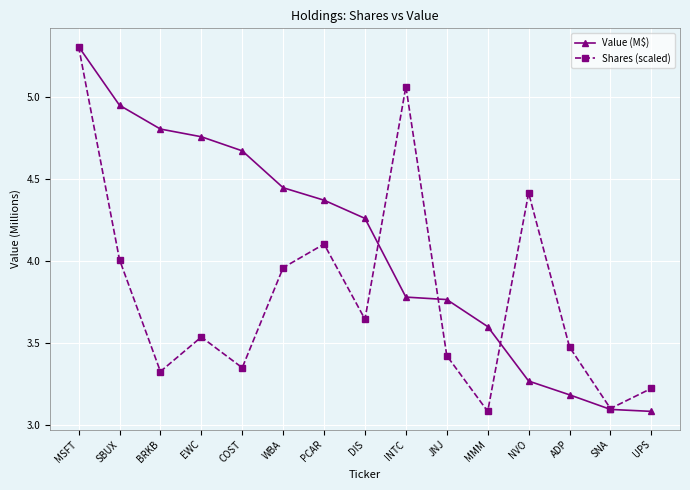

At which category does the chart reach its peak across all series?

MSFT